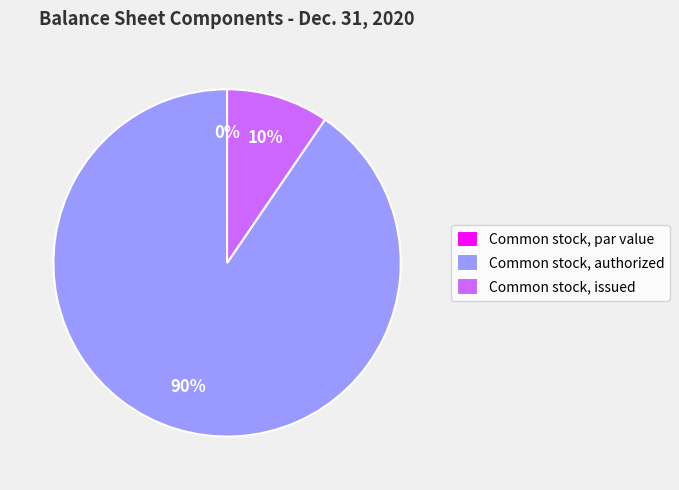

To the nearest percent, what is the difference between the largest and smallest slice percentages?

90%